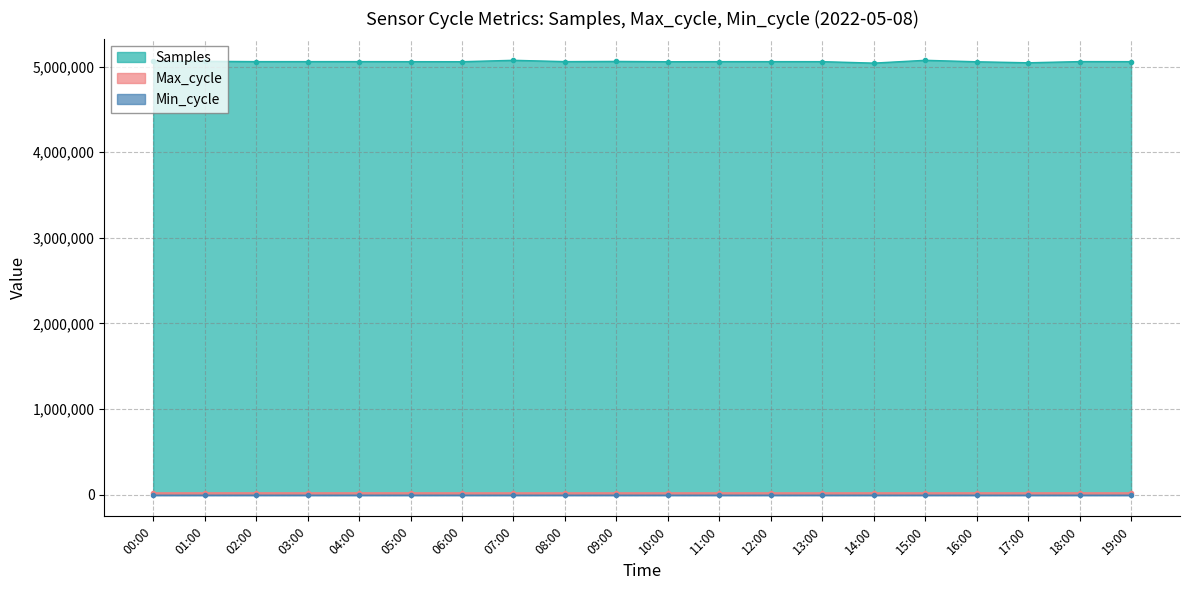

At which category is the sum across all series the highest?

15:00